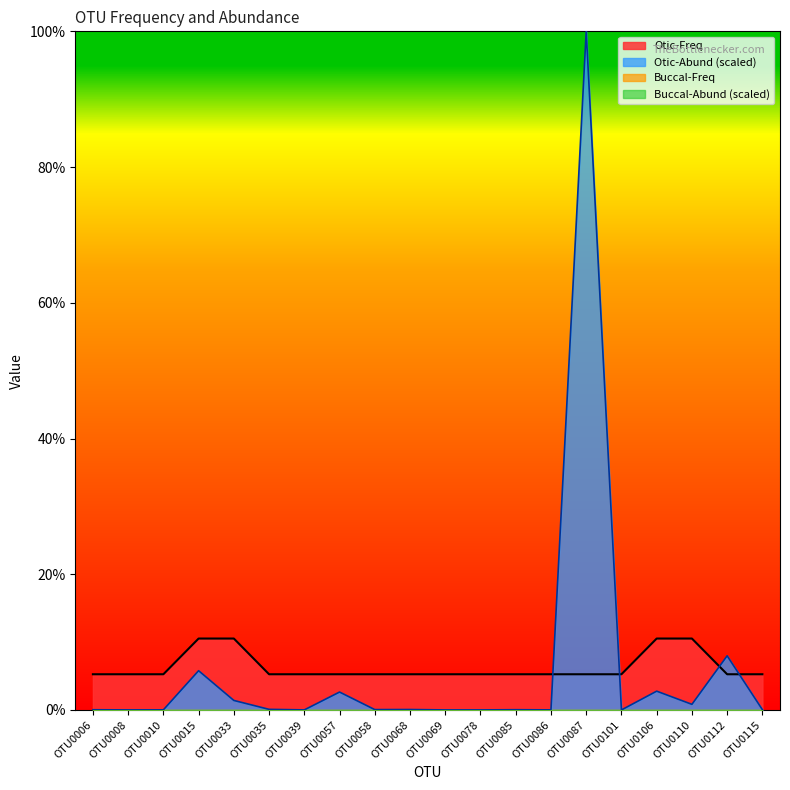

Which series changed the most between OTU0087 and OTU0112?

Otic-Abund